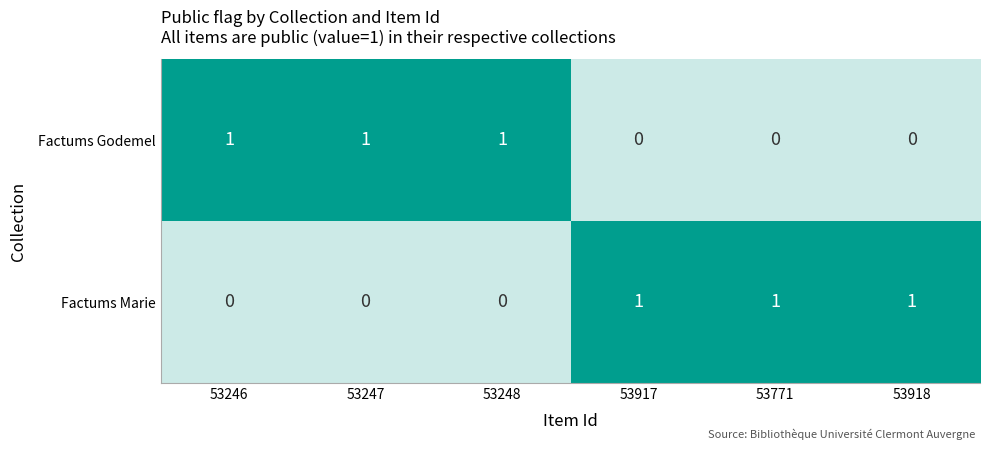

Reading left to right, transcribe all the data shown in this chart.

Factums Godemel: 1	1	1	0	0	0
Factums Marie: 0	0	0	1	1	1